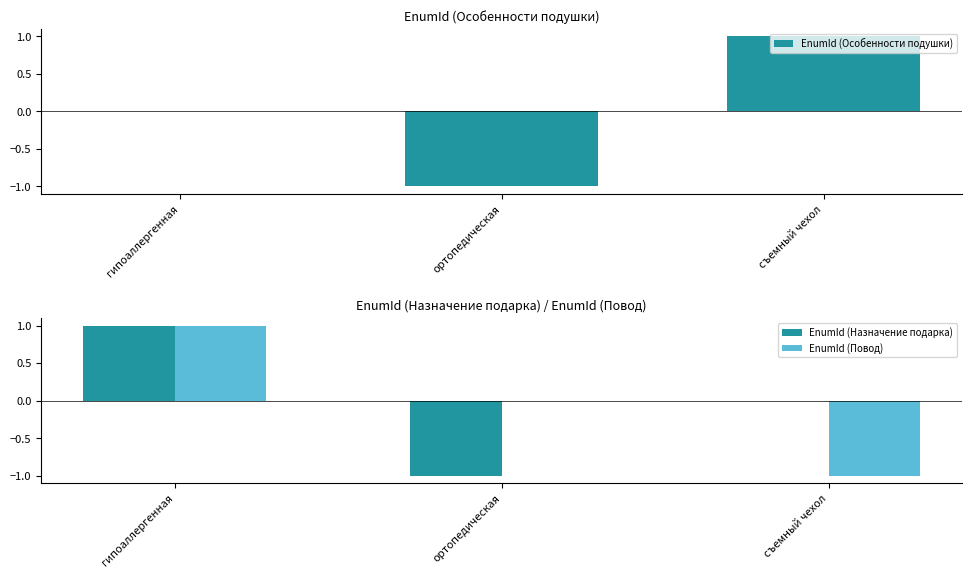

How many groups of bars are there?

3